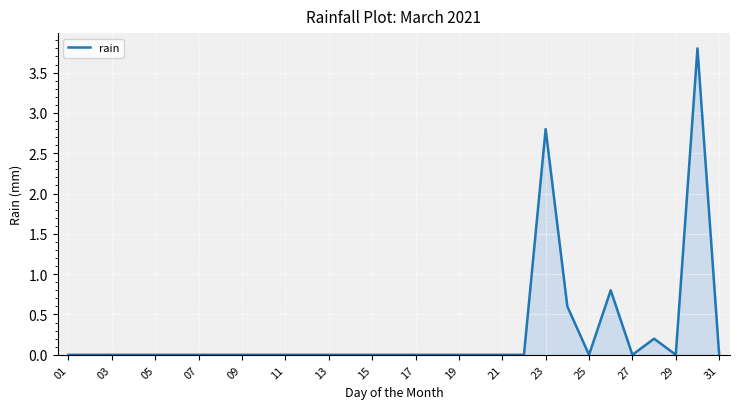

Does the chart have visible grid lines?

Yes